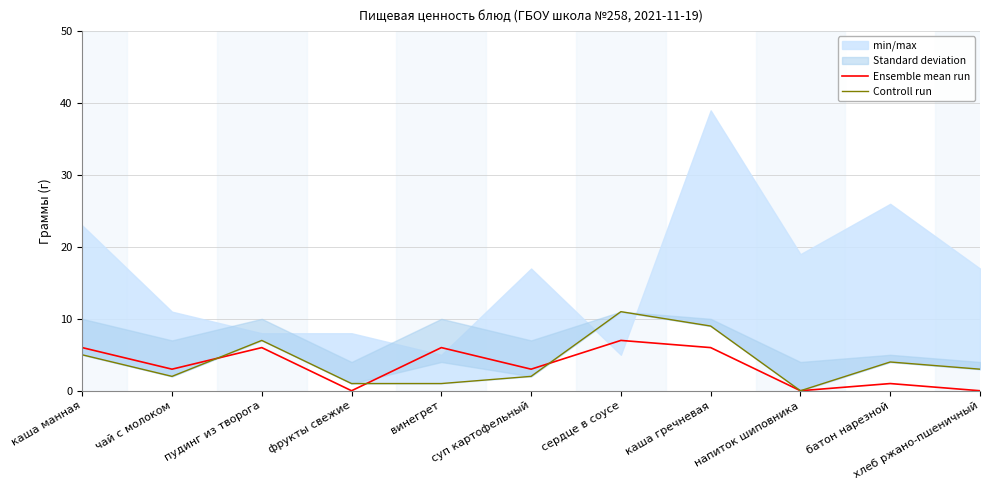

True or false: Ensemble mean run has a value of 6 at винегрет.

True